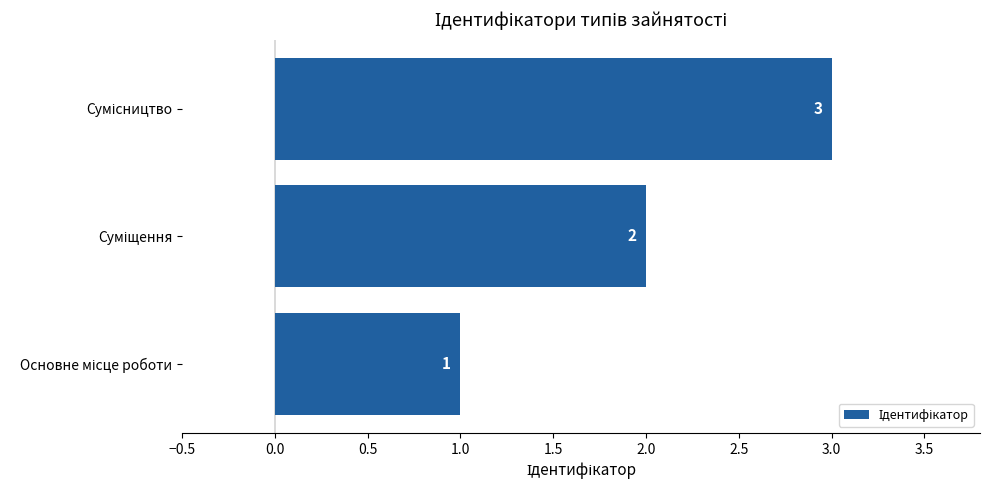

Count the values in the range 1 to 3.

3